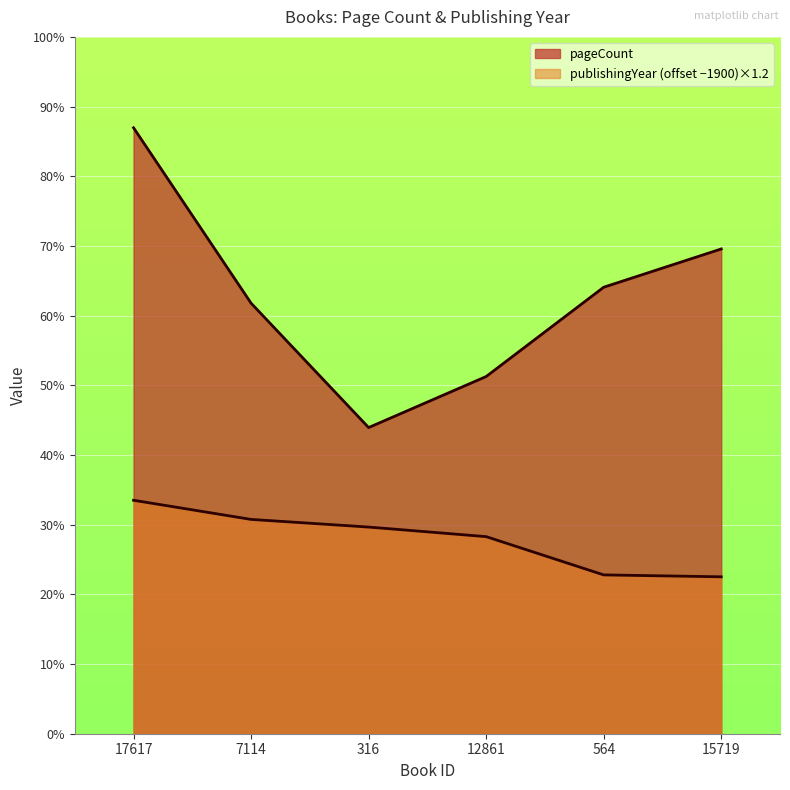

What is the average value of the publishingYear series?

122.0